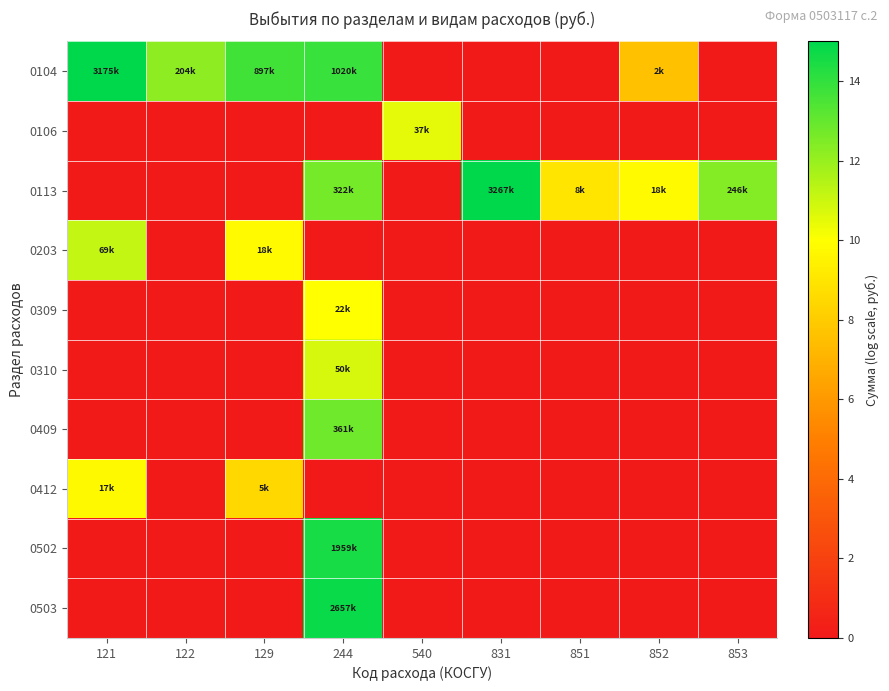

At which category is the sum across all series the highest?

244